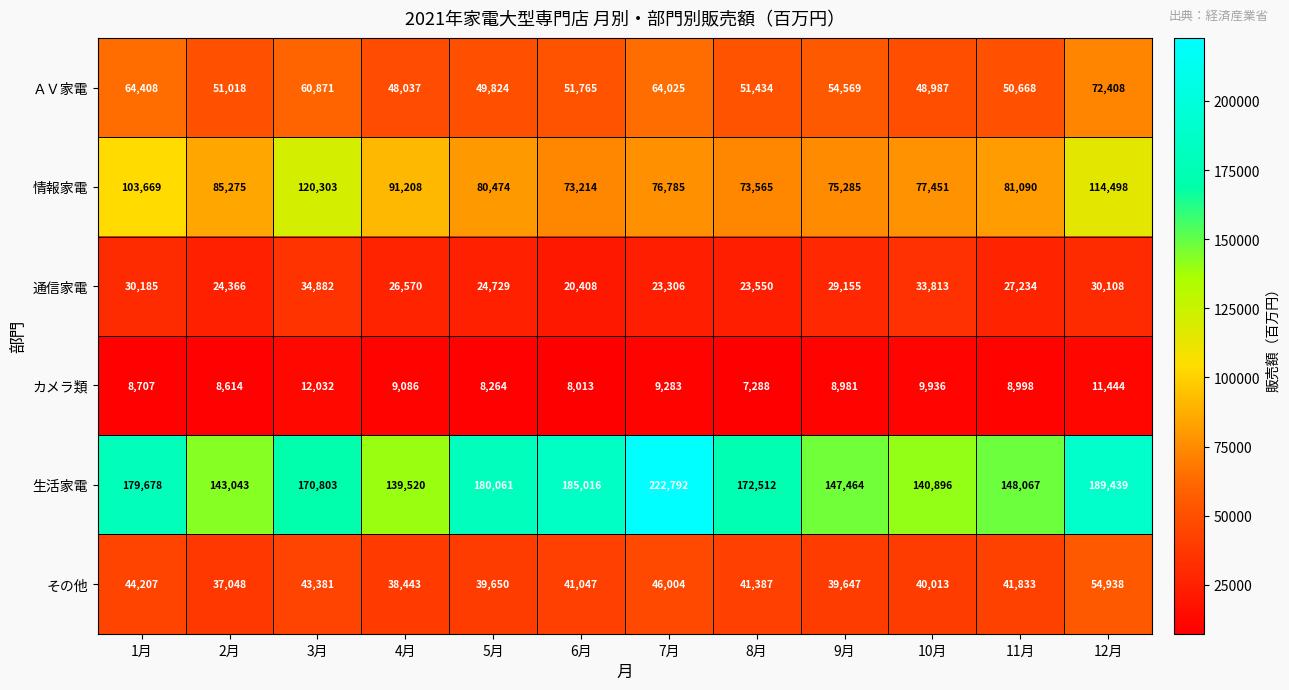

What is the total value across all series at 3月?

442272